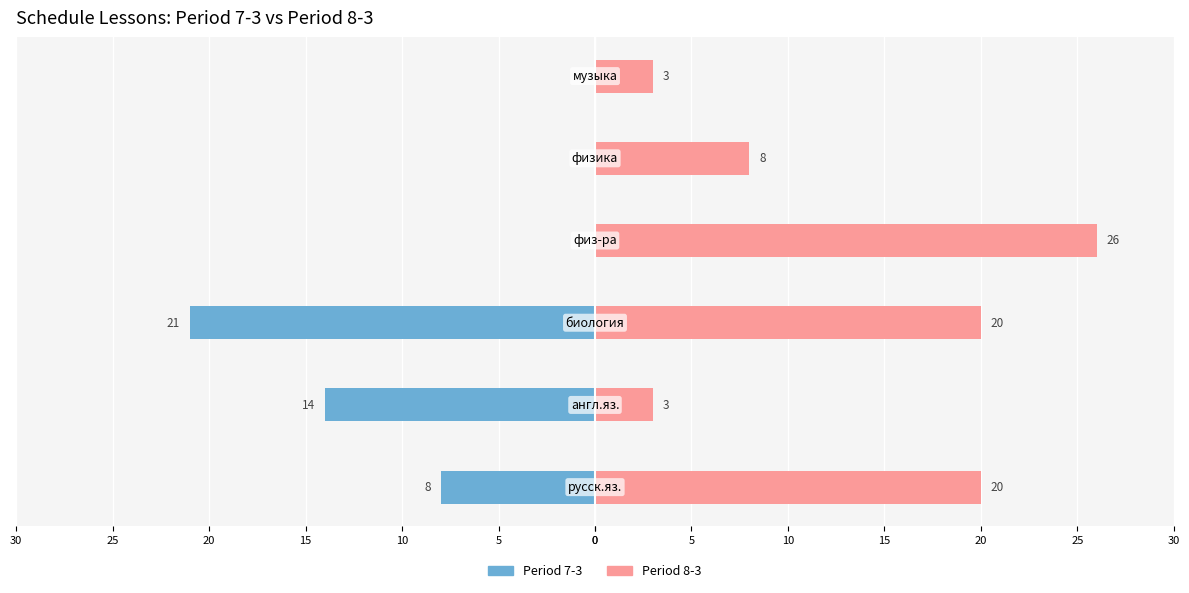

Reading right to left, transcribe all the data shown in this chart.

Period 7-3: 25=0	20=0	15=0	10=-21	5=-14	0=-8
Period 8-3: 25=3	20=8	15=26	10=20	5=3	0=20